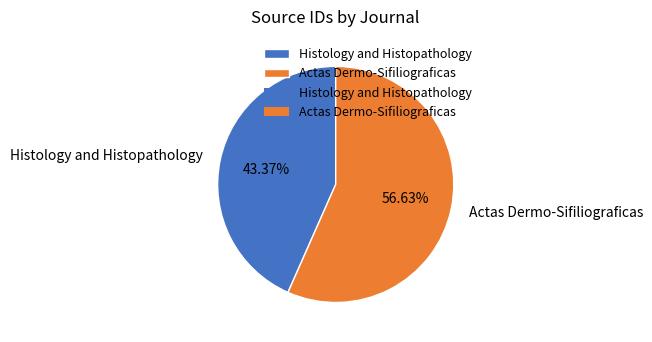

To the nearest percent, what percentage of the pie is Actas Dermo-Sifiliograficas?

57%